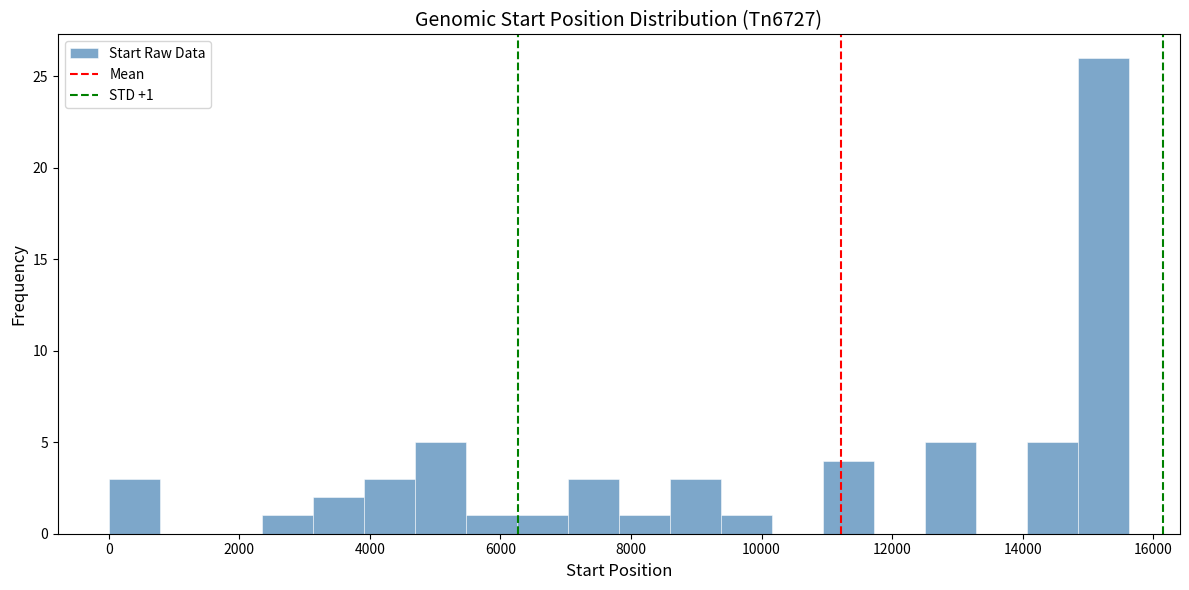

Read against the x-axis, roughly where is the centre of the tallest bar?

15200